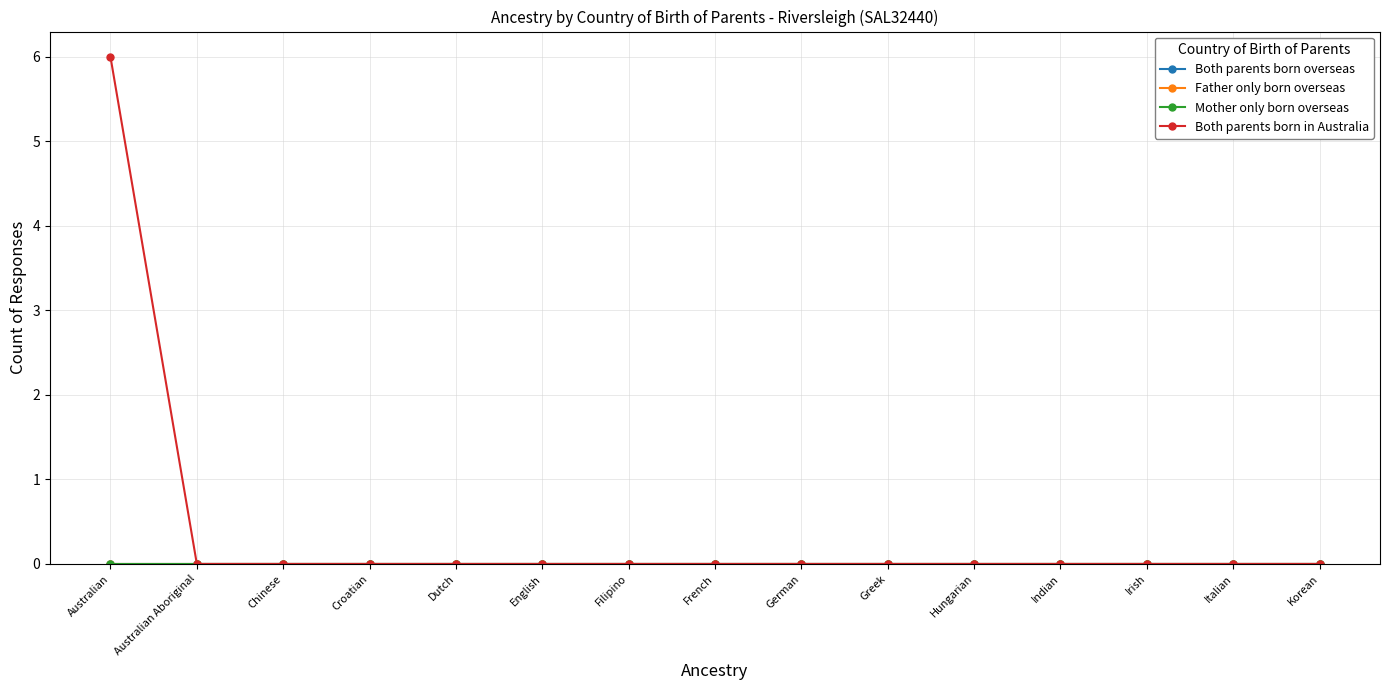

What is the label of the 12th point from the right?

Croatian